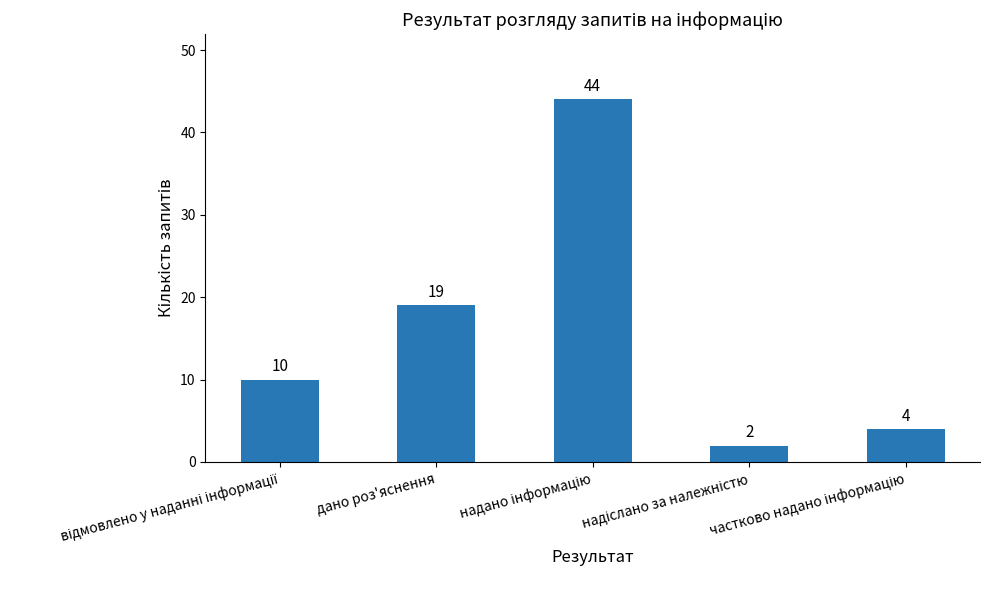

What is the difference between the maximum and minimum values?

42